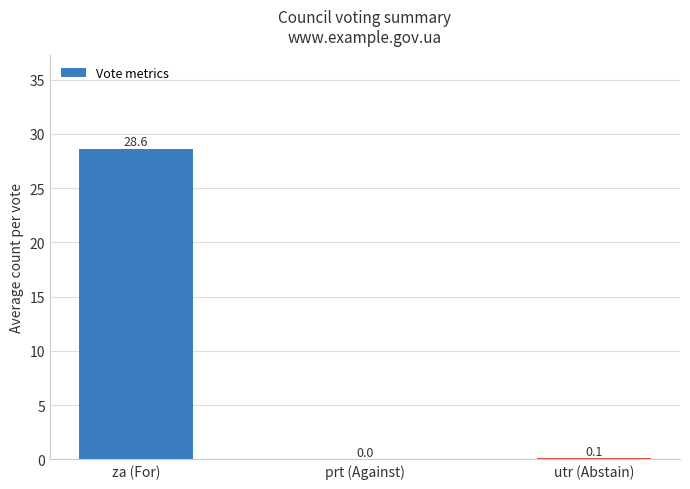

How many values exceed 0?

2